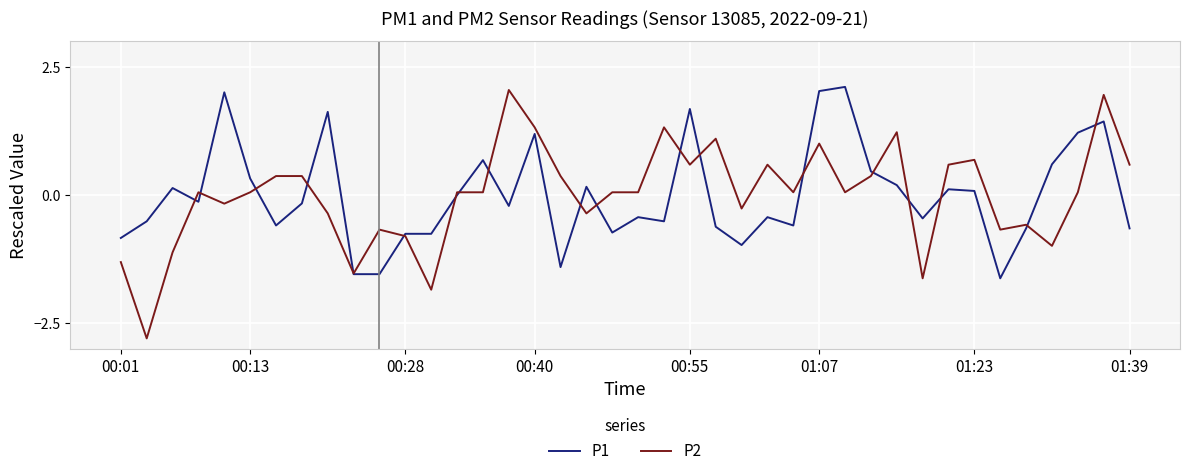

Which series has the largest range (max minus min)?

P2